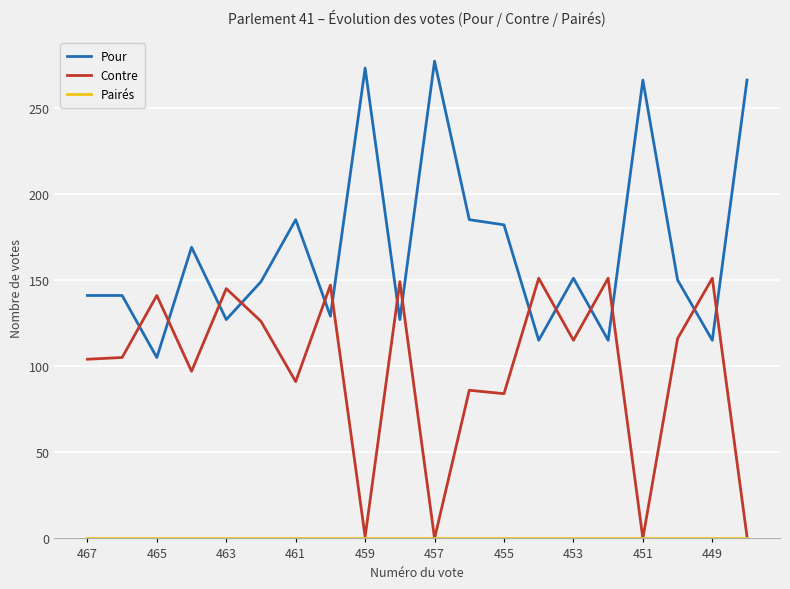

True or false: Contre and Pour cross at least once.

True